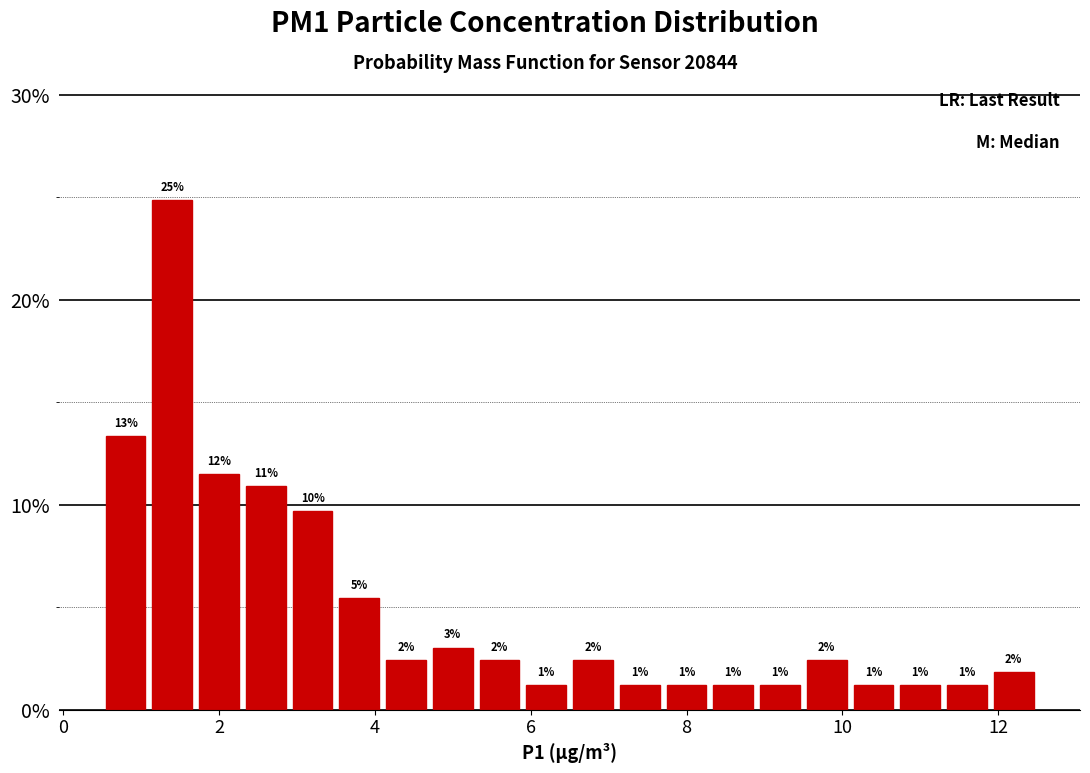

Around what value on the x-axis is the tallest bar? Give the approximate position of its centre, as read against the axis.

1.4